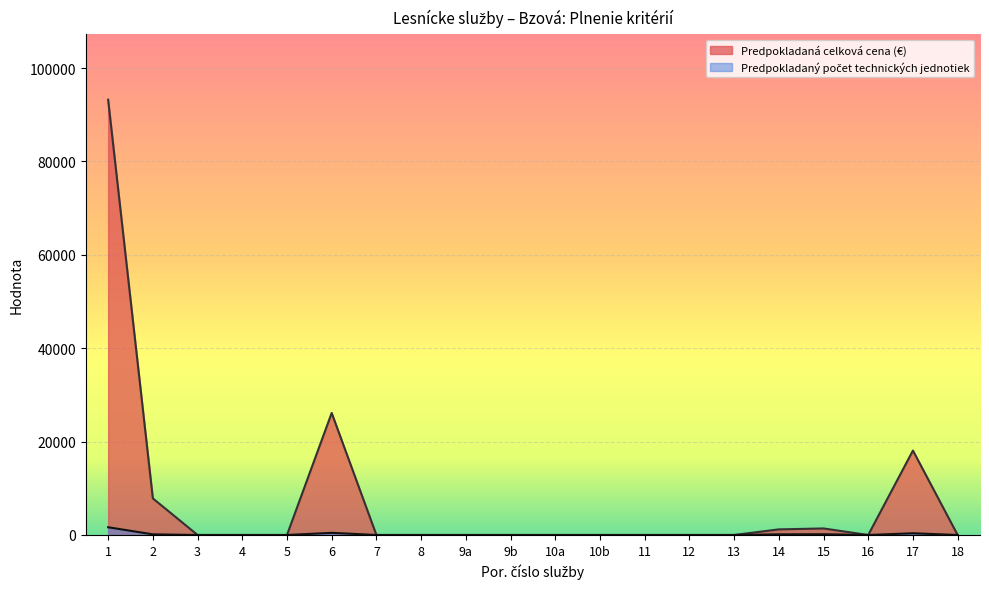

True or false: Predpokladana celkova cena and Predpokladany pocet technickych jednotiek intersect in this chart.

False